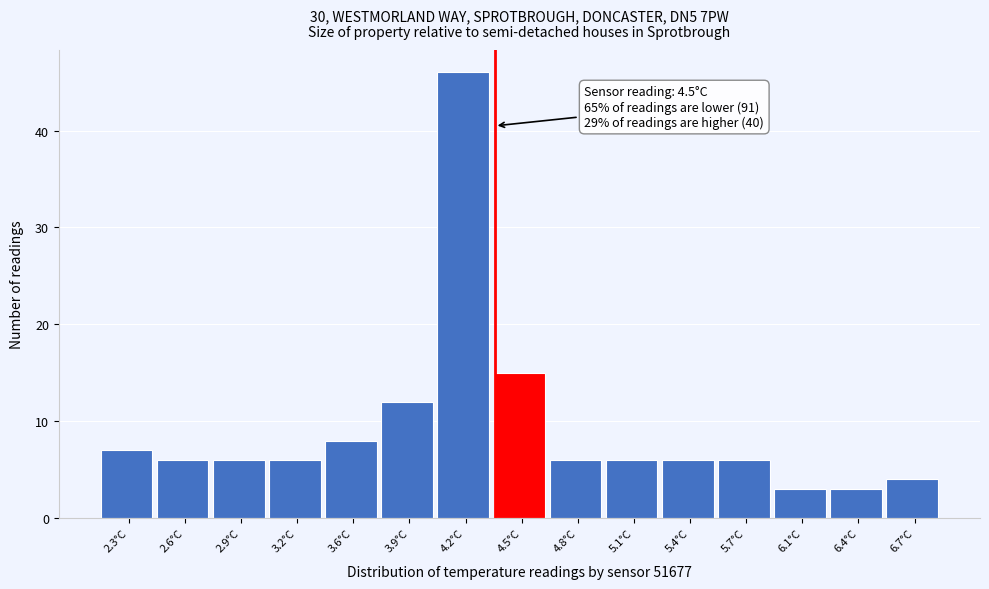

Reading left to right, what are all the values shown in this chart?

7	6	6	6	8	12	46	15	6	6	6	6	3	3	4